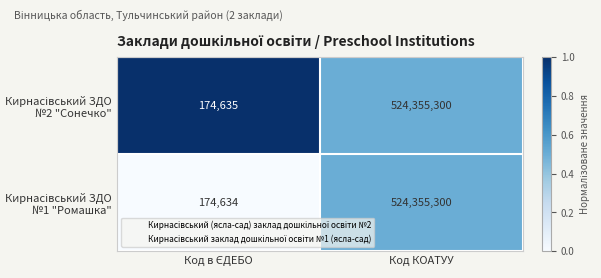

At which category does the chart reach its peak across all series?

Код КОАТУУ